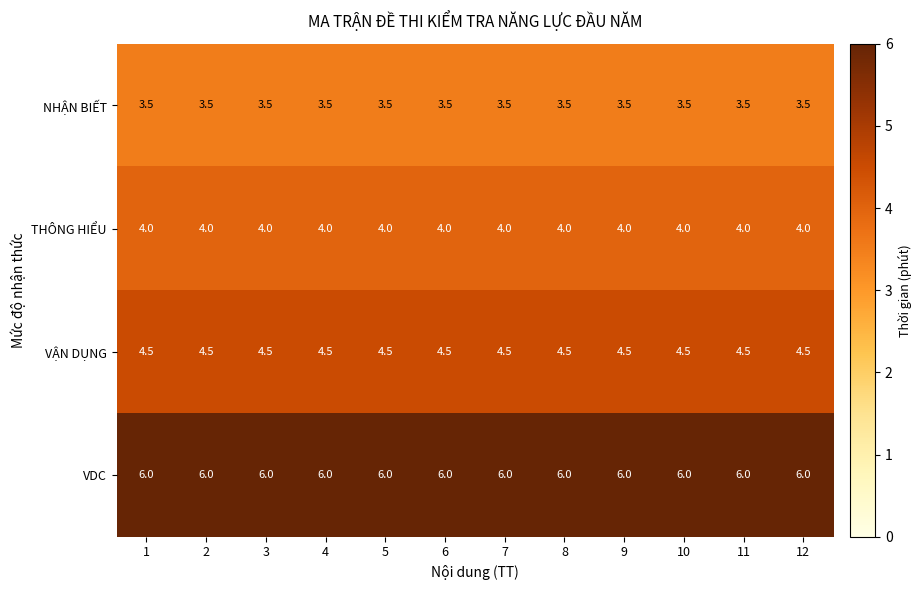

What is the maximum value for NHẬN BIẾT?

3.5